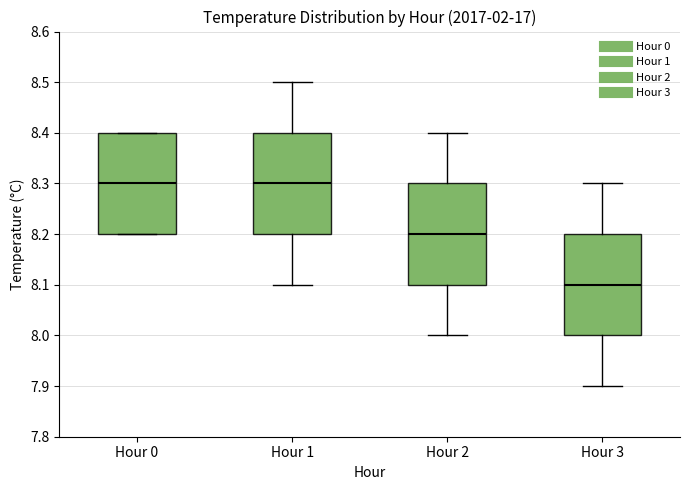

Reading left to right, read every box against the y-axis: the position of its median line, the range the box covers, and the ends of its whiskers. The values are not printed on the chart, so give them approximately, as read against the axis.

Hour 0: median 8.3, box 8.2 to 8.4, whiskers 8.2 to 8.4
Hour 1: median 8.3, box 8.2 to 8.4, whiskers 8.1 to 8.5
Hour 2: median 8.2, box 8.1 to 8.3, whiskers 8.0 to 8.4
Hour 3: median 8.1, box 8.0 to 8.2, whiskers 7.9 to 8.3